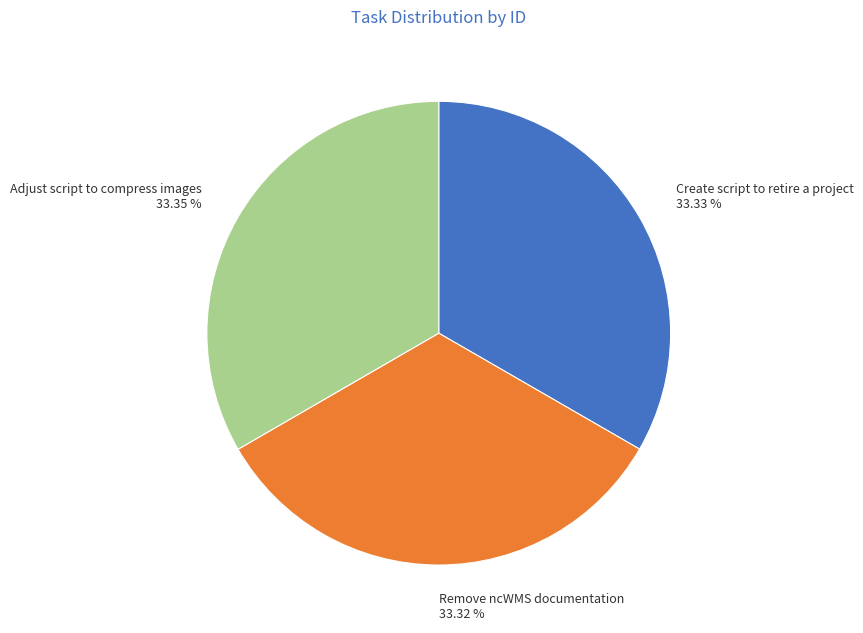

Is it true that Create script to retire a project is 39% of the pie?

False